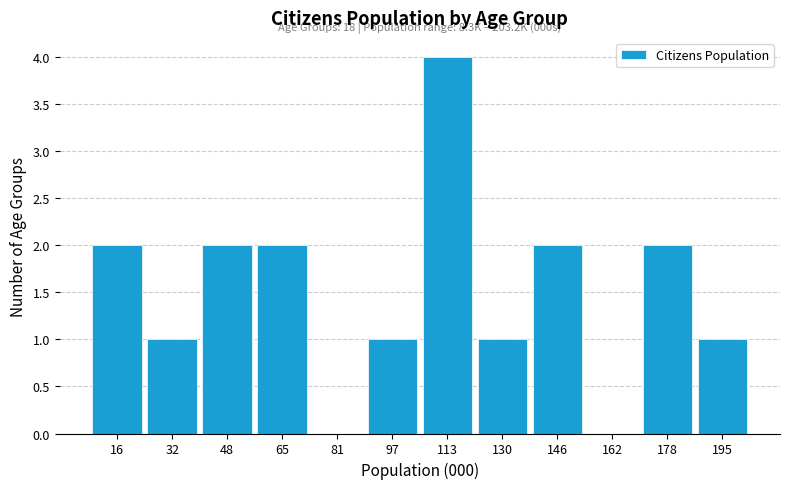

Which range on the x-axis has the tallest bar?

106 to 122